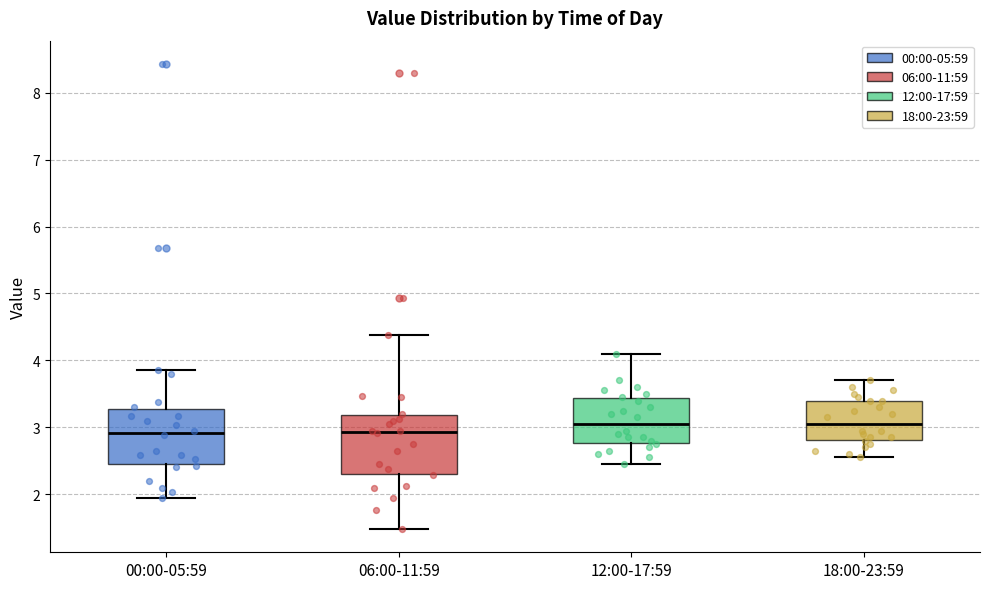

Reading left to right, read every box against the y-axis: the position of its median line, the range the box covers, and the ends of its whiskers. The values are not printed on the chart, so give them approximately, as read against the axis.

00:00-05:59: median 2.9, box 2.4 to 3.3, whiskers 2.0 to 3.9
06:00-11:59: median 2.9, box 2.3 to 3.2, whiskers 1.5 to 4.4
12:00-17:59: median 3.1, box 2.8 to 3.4, whiskers 2.5 to 4.1
18:00-23:59: median 3.1, box 2.8 to 3.4, whiskers 2.6 to 3.7